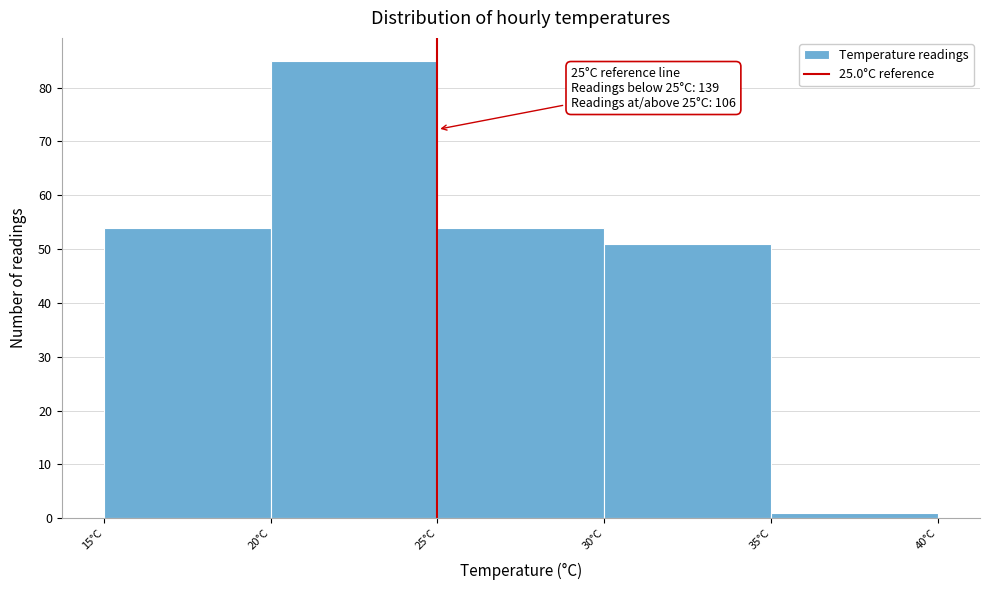

Over which range of the x-axis is the bar tallest?

20 to 25